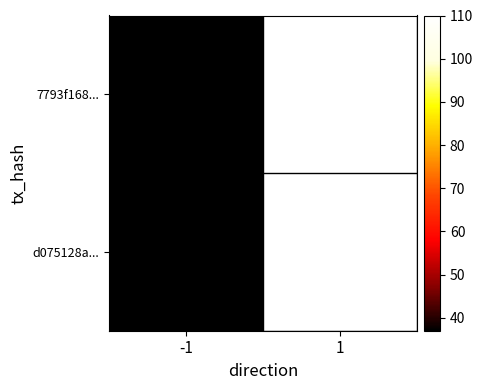

Reading left to right, extract all data points from this chart.

7793f168...: -1=37	1=110
d075128a...: -1=37	1=110